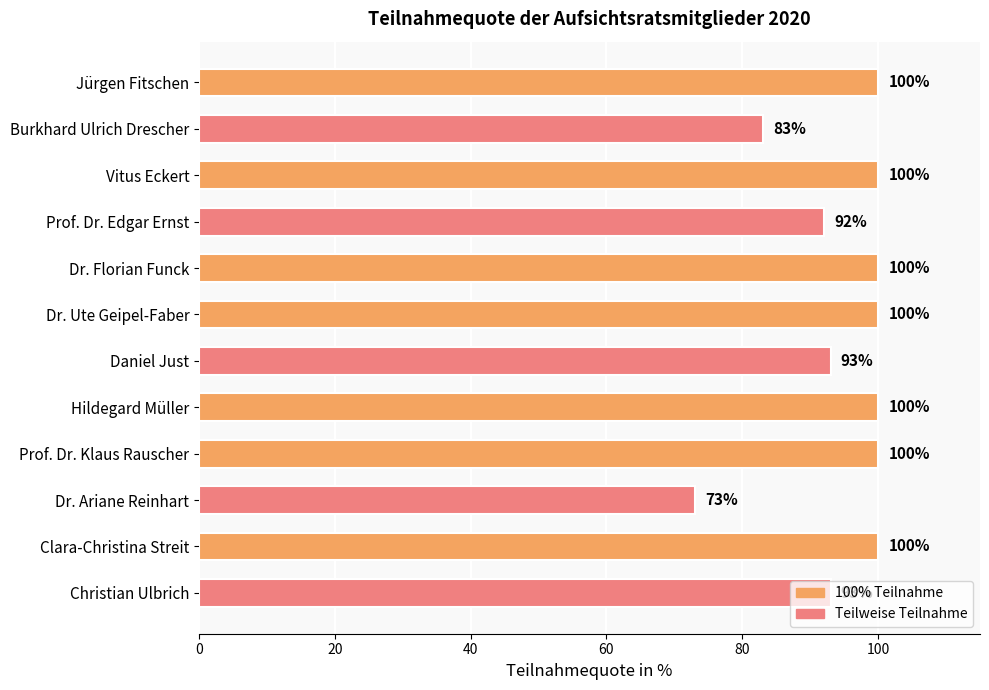

Between Prof. Dr. Klaus Rauscher and Prof. Dr. Edgar Ernst, which is larger?

Prof. Dr. Klaus Rauscher